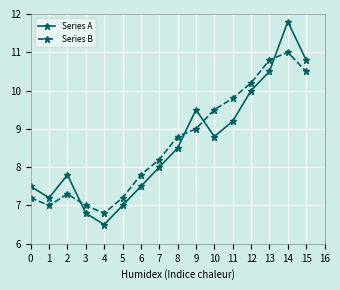

At which label does Series A reach its minimum?

4